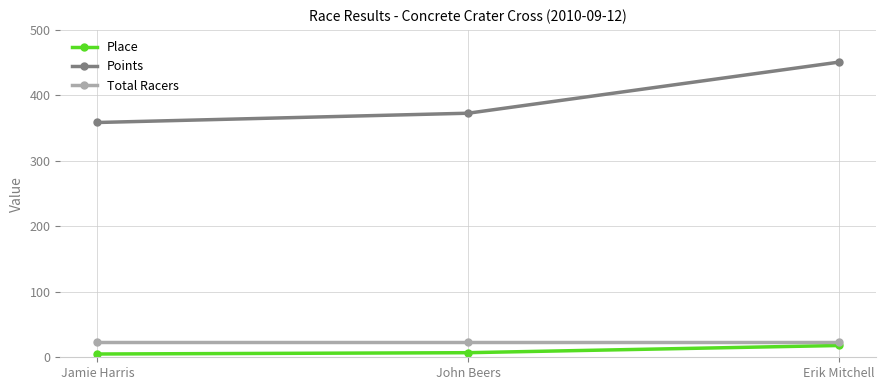

How many values in the Points series exceed 372?

2